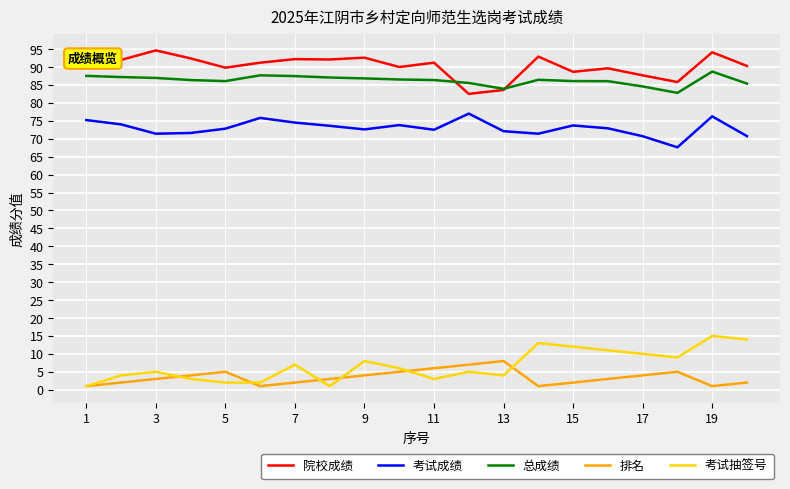

True or false: 院校成绩 and 排名 intersect in this chart.

False